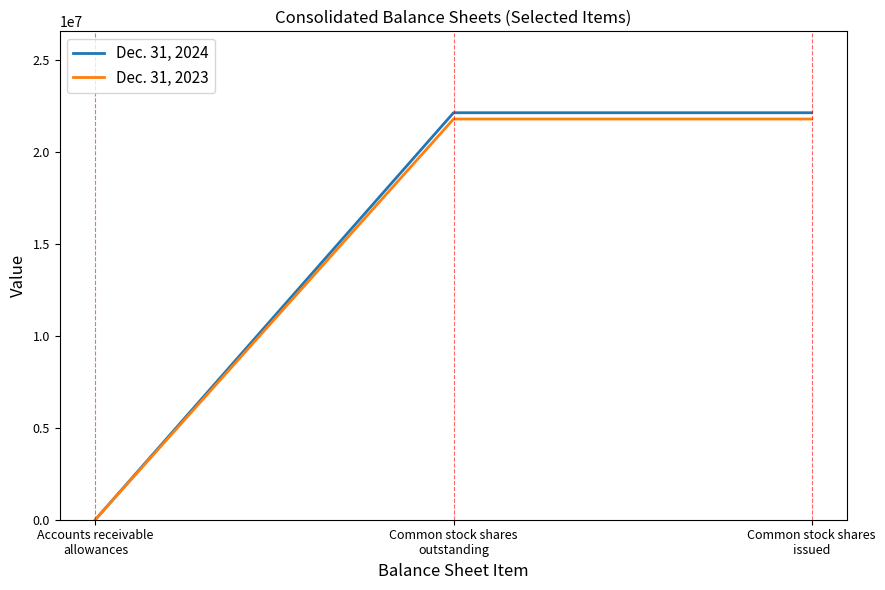

Reading right to left, transcribe all the data shown in this chart.

Dec. 31, 2024: Common stock shares
issued=22155735	Common stock shares
outstanding=22155735	Accounts receivable
allowances=14093
Dec. 31, 2023: Common stock shares
issued=21813266	Common stock shares
outstanding=21813266	Accounts receivable
allowances=15952